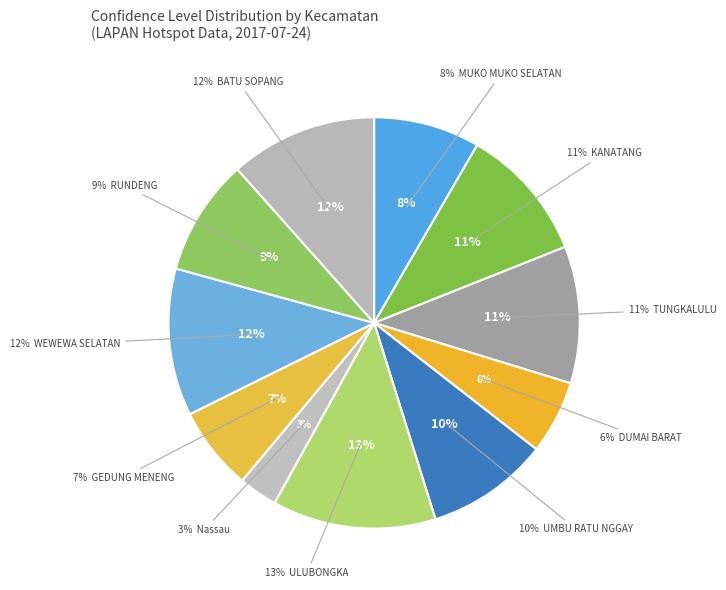

What percentage do MUKO MUKO SELATAN and WEWEWA SELATAN together represent?

19.9%